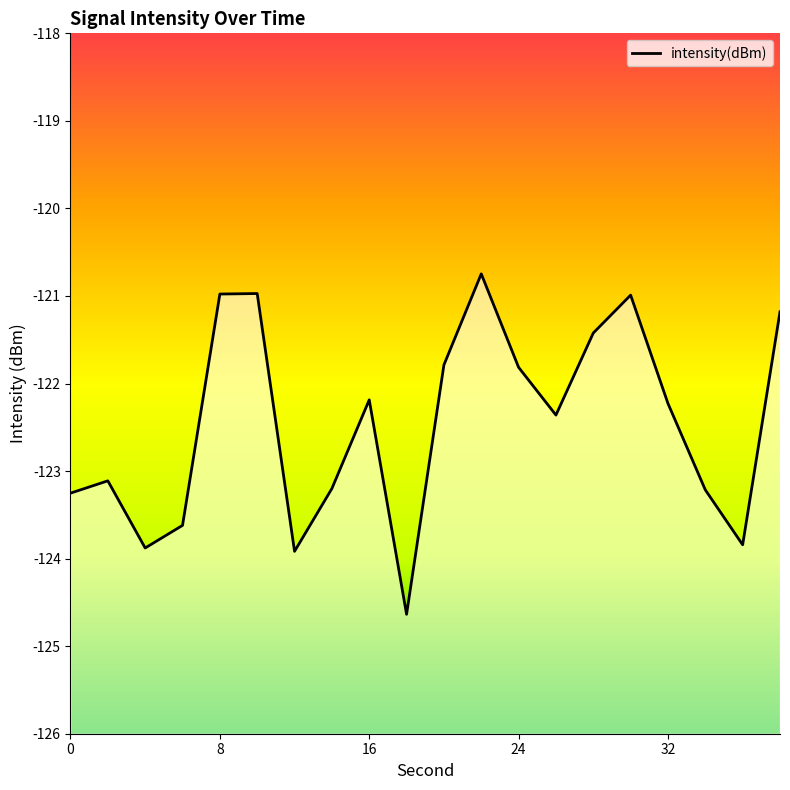

True or false: the data shows -71.6 at 9.

False